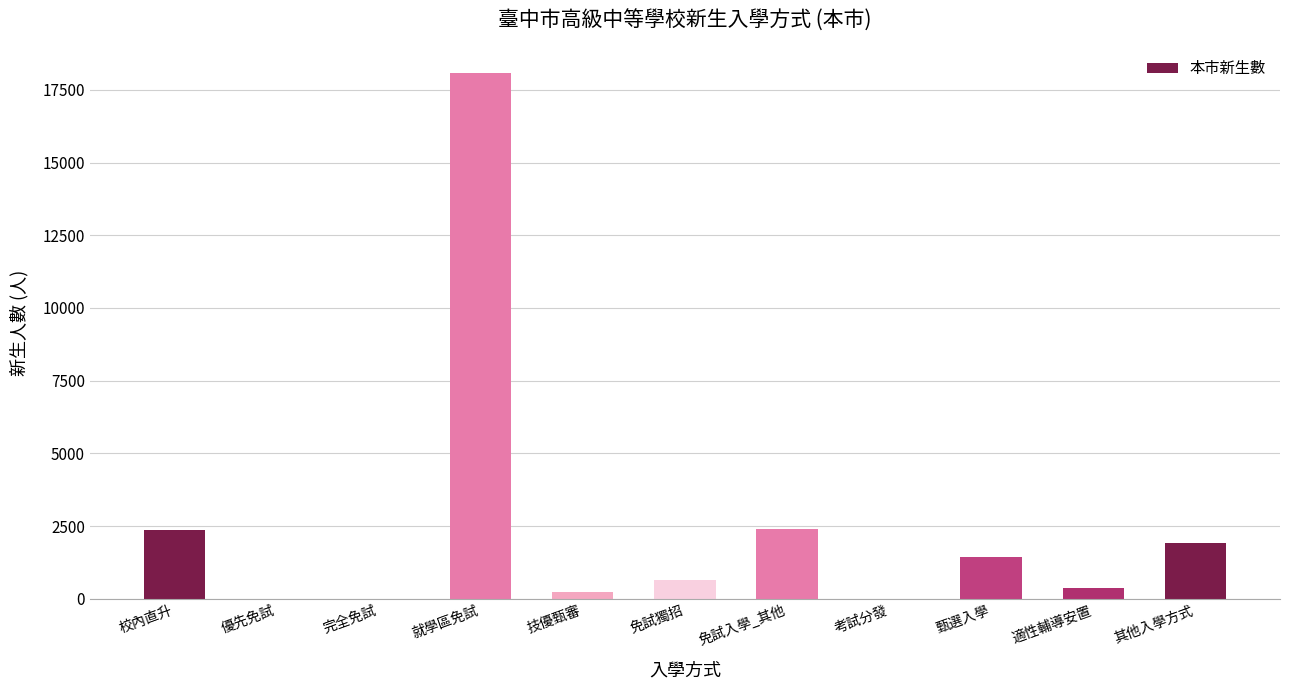

What is the maximum value shown in the chart?

18086